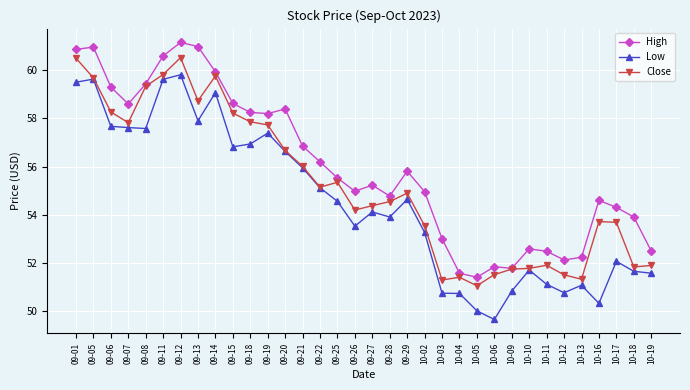

At which category does Close reach its first local valley?

09-07